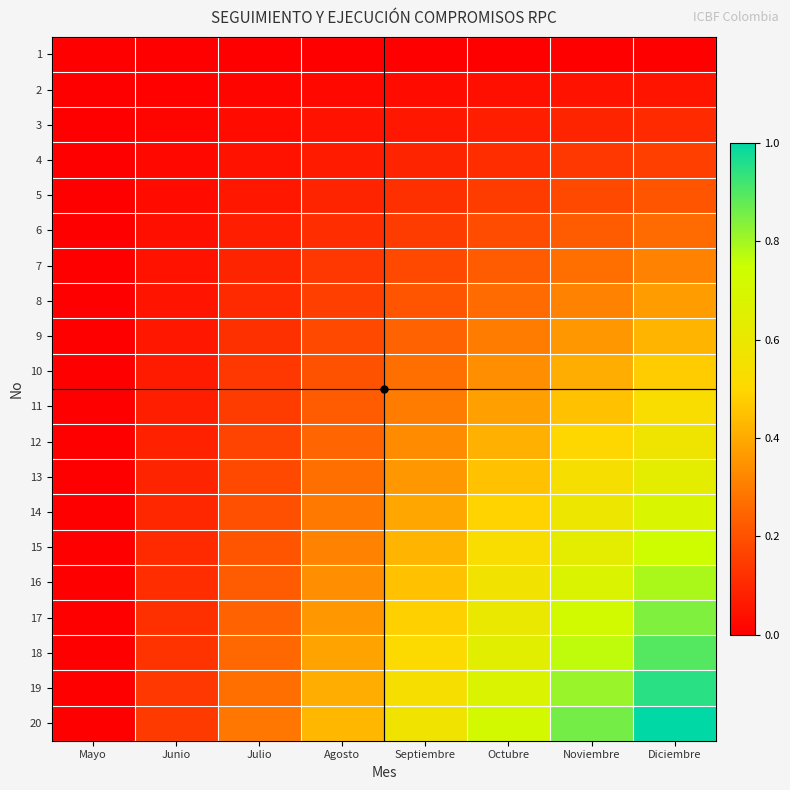

What is the greatest value displayed?

1.0